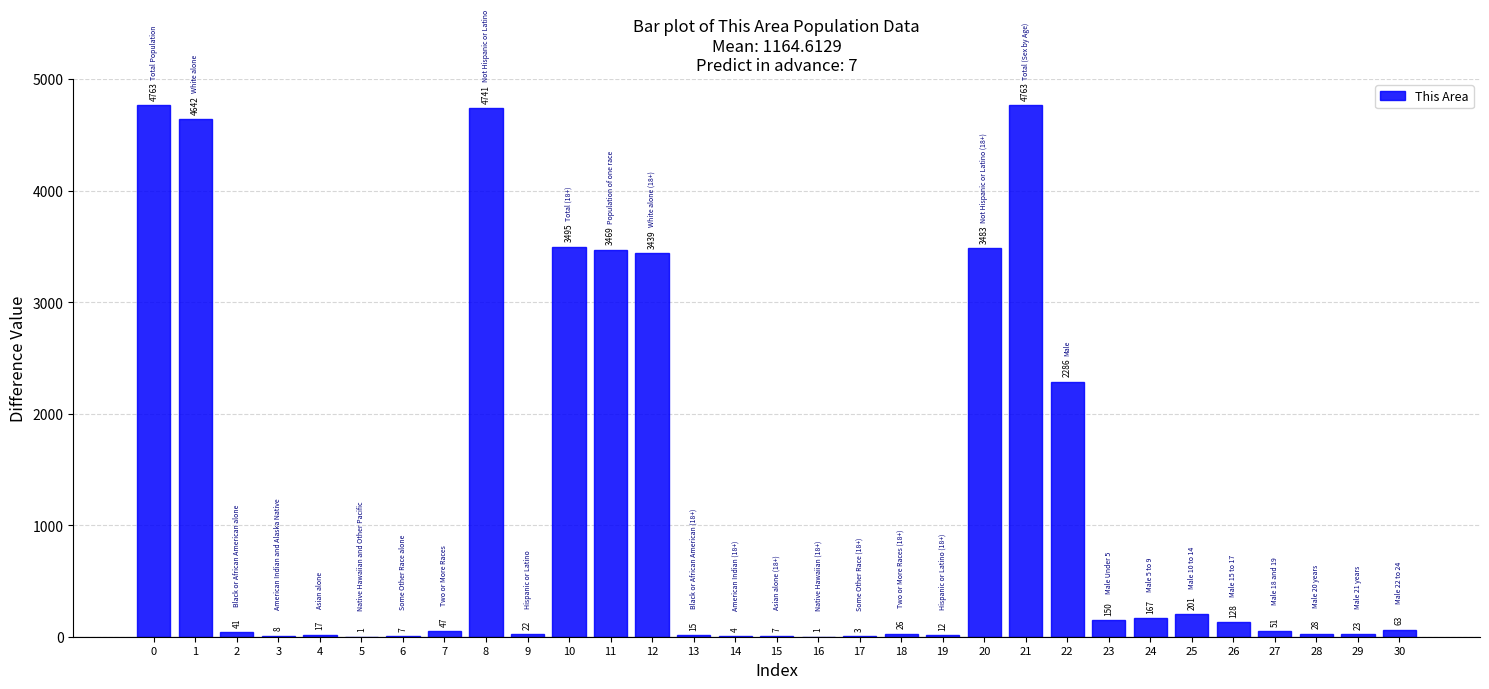

What is the change in value from 5 to 27?

+50